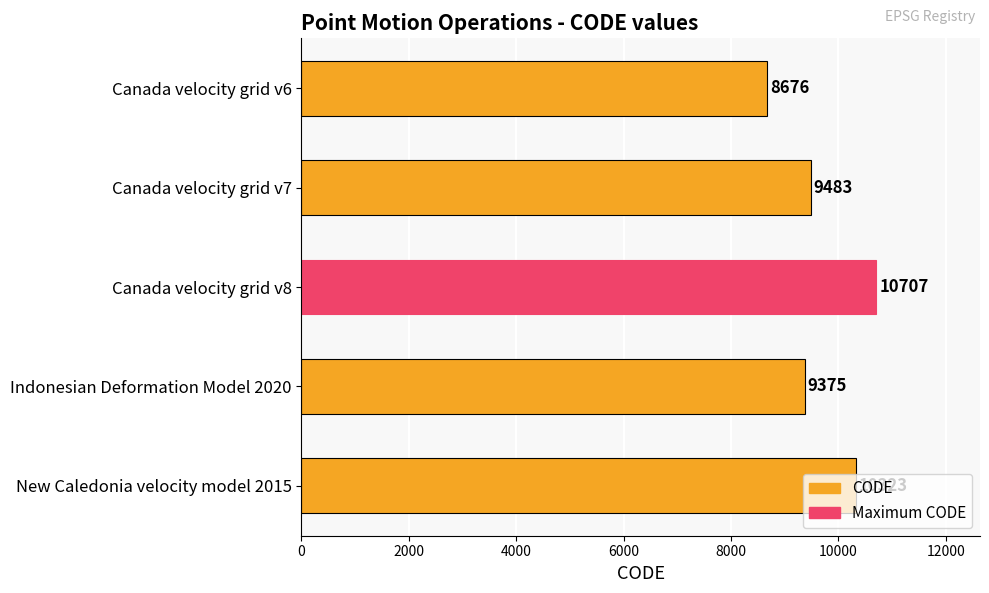

List the labels in order of value, smallest first.

Canada velocity grid v6, Indonesian Deformation Model 2020, Canada velocity grid v7, New Caledonia velocity model 2015, Canada velocity grid v8